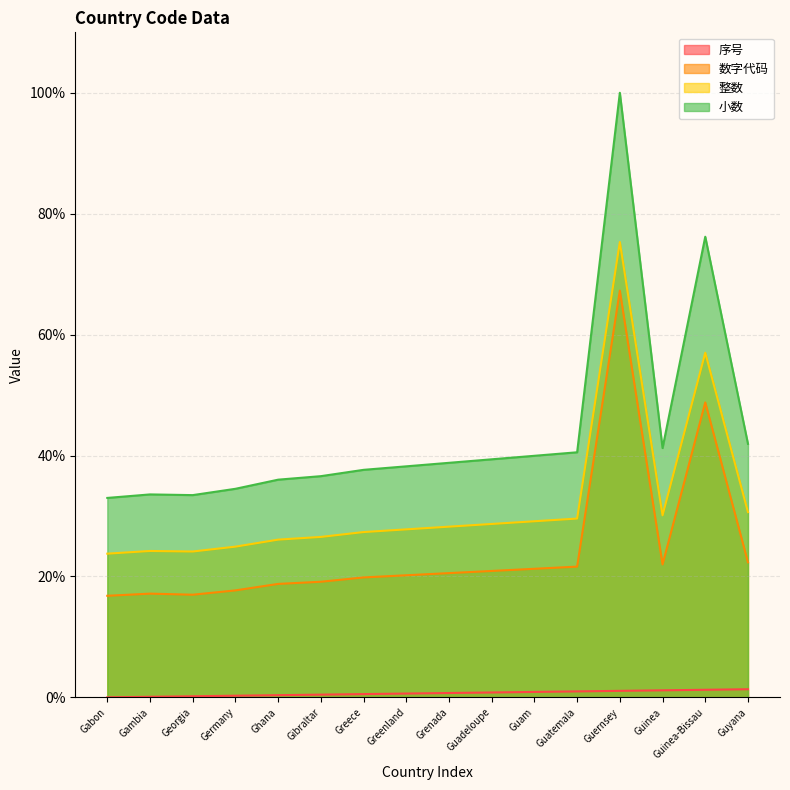

How many values in 序号 are above zero?

15